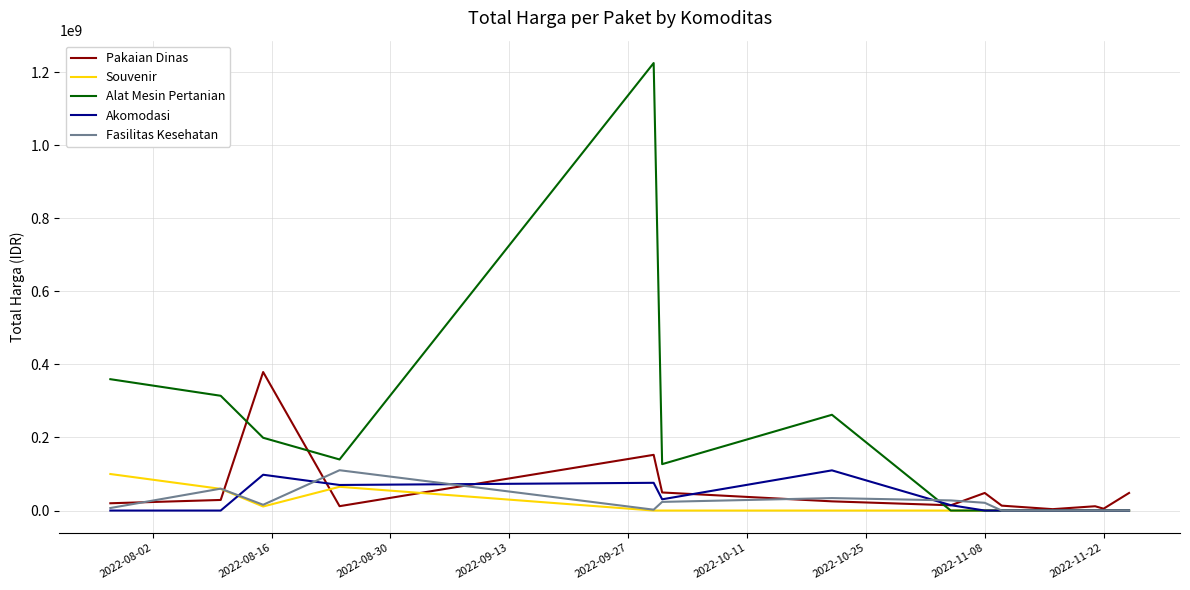

How many Souvenir values are between 0 and 11100000?

11